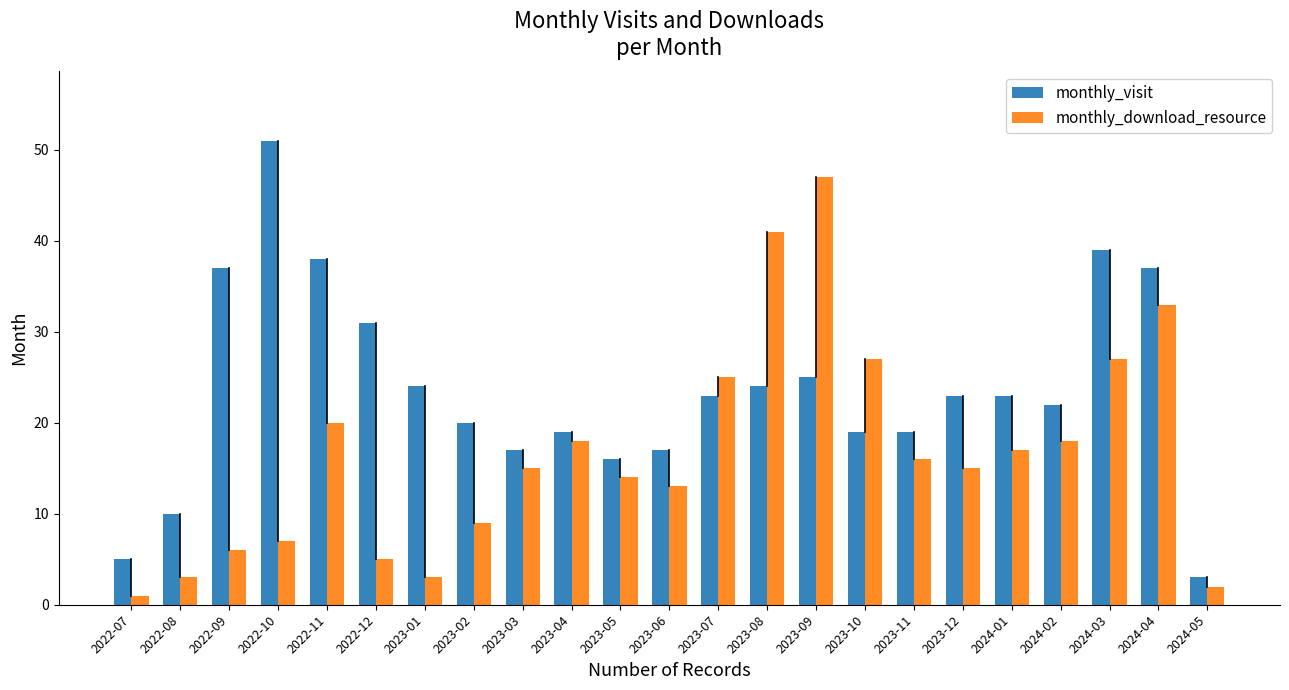

At which category is the sum across all series the highest?

2023-09